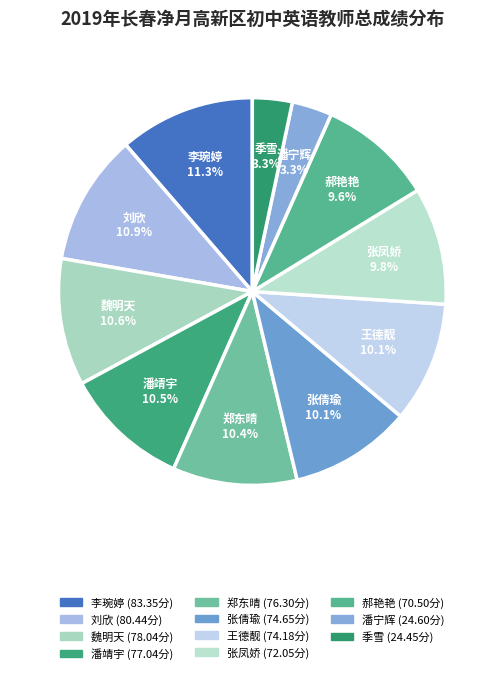

The 张凤娇 slice represents 1% of the pie. True or false?

False